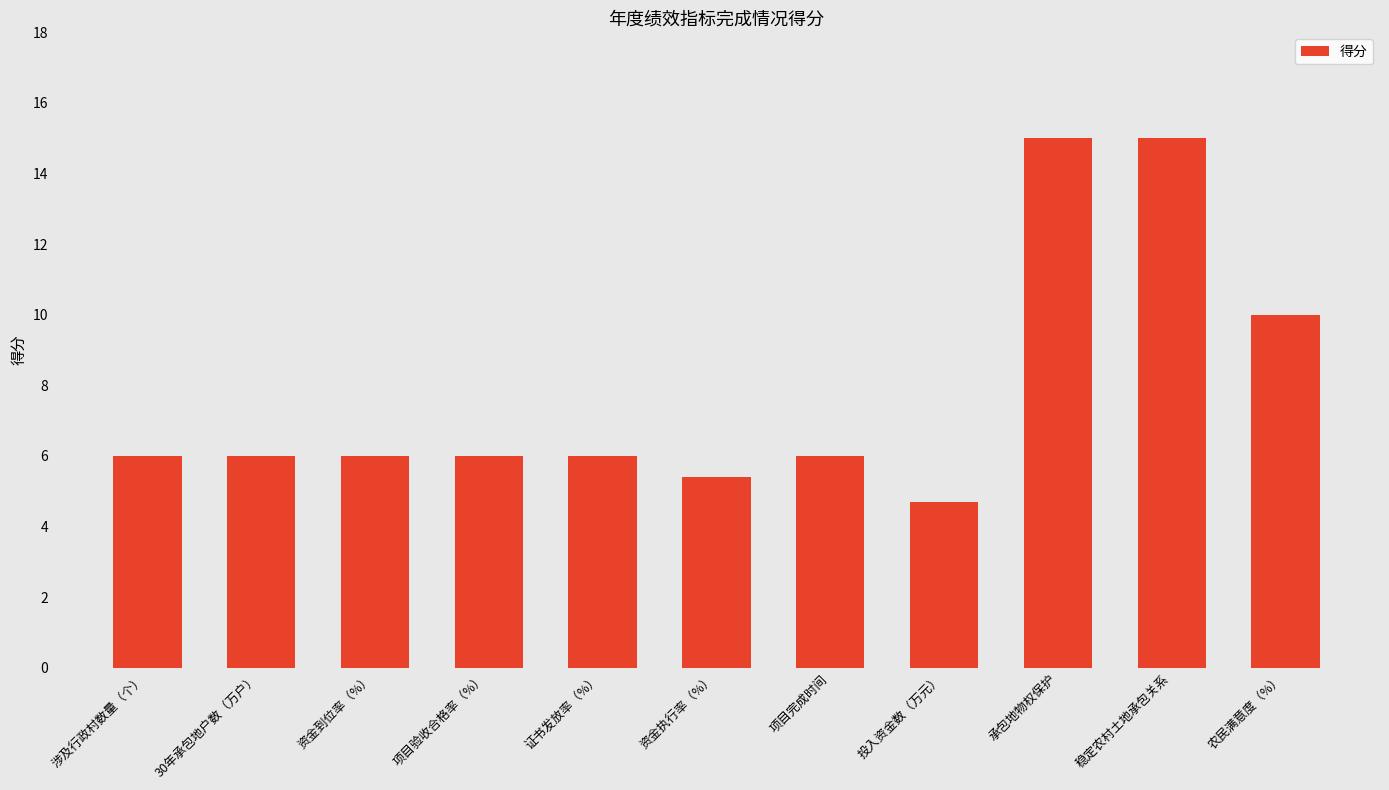

What is the minimum value shown in the chart?

4.7